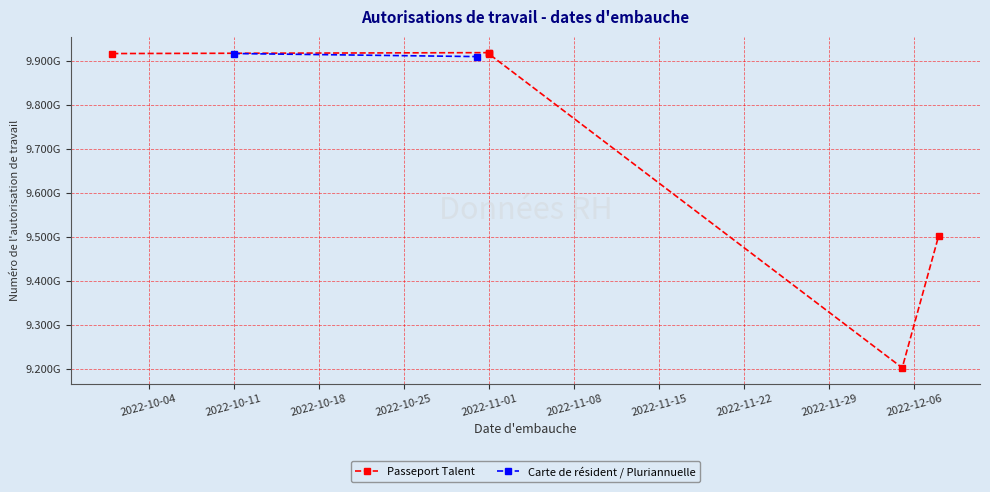

What is the smallest value displayed?

9203325691